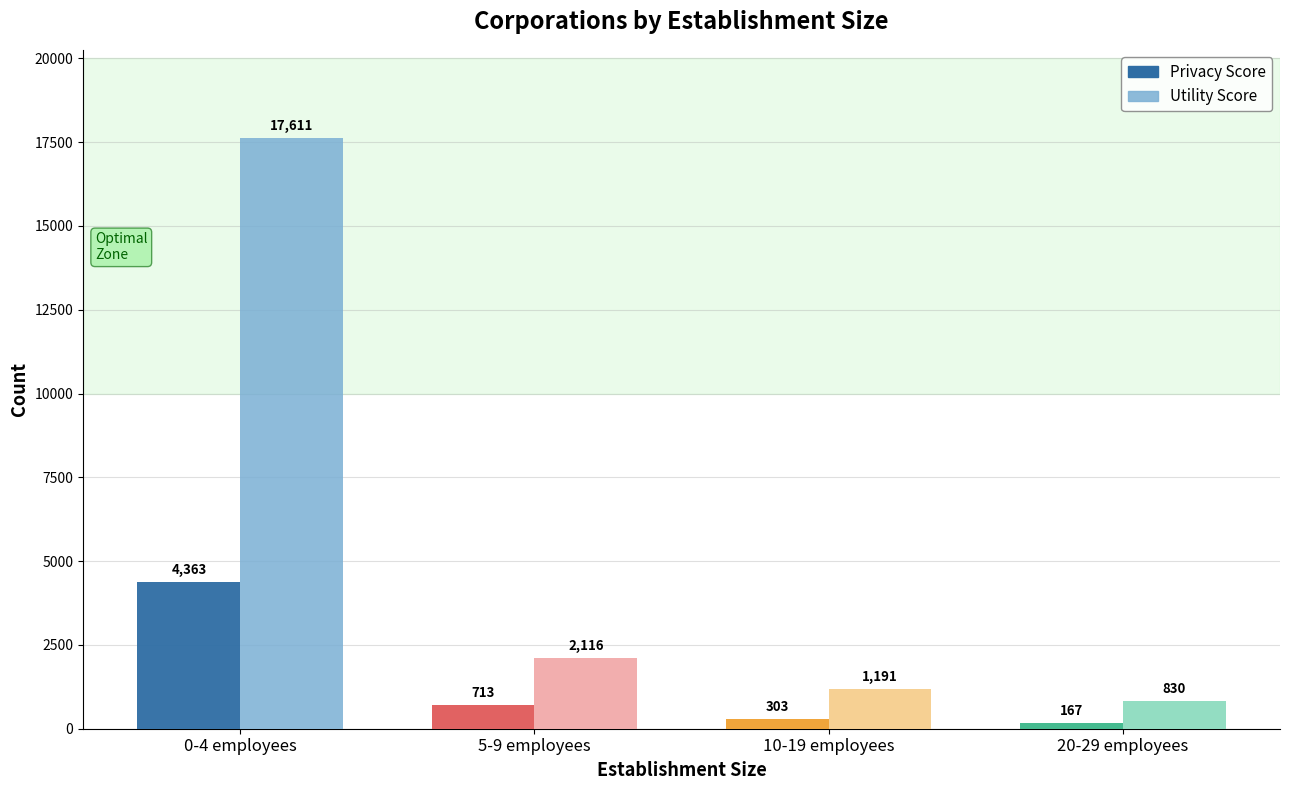

What is the minimum value for Utility Score?

830